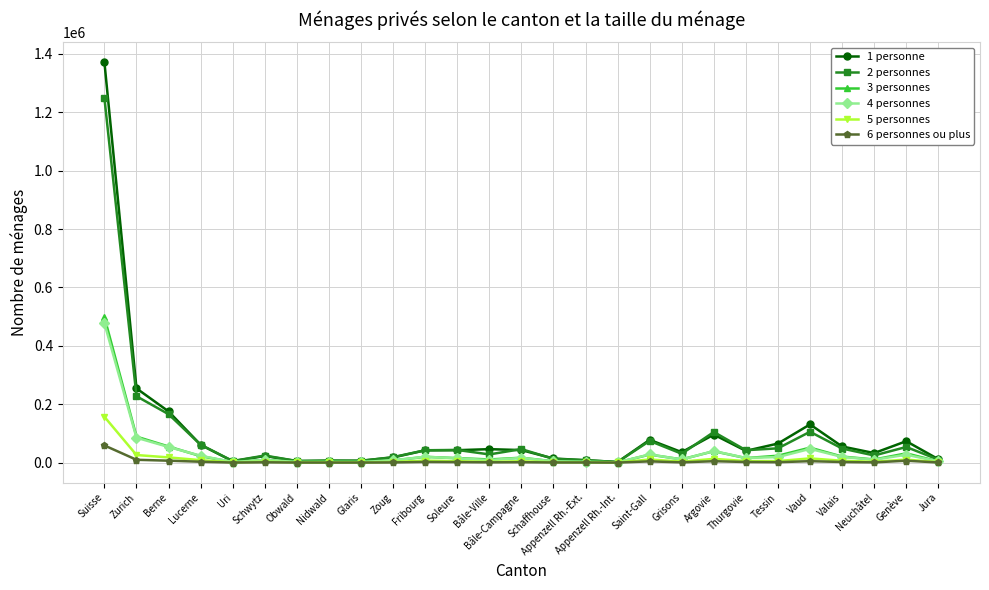

True or false: 6 personnes ou plus has more than 0 points higher than both neighbors.

True